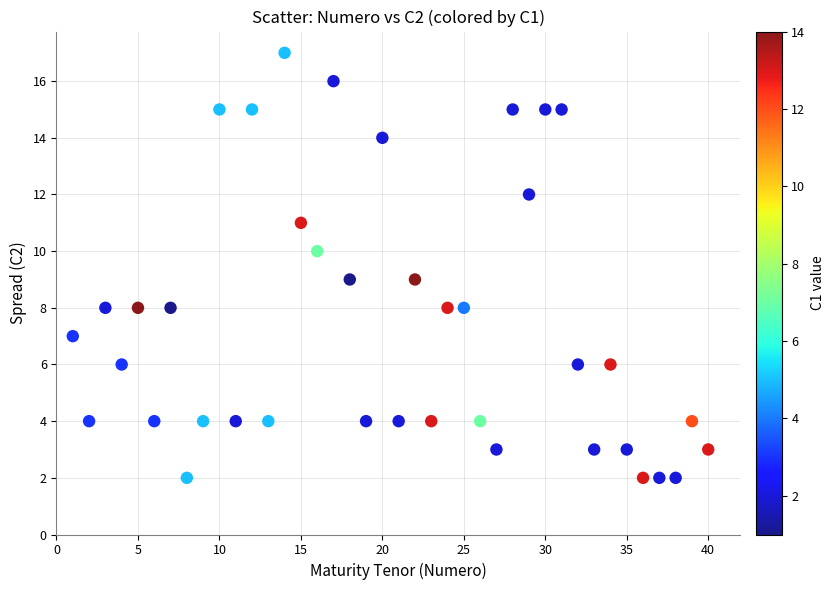

What is the range of Y values (max minus min)?

15